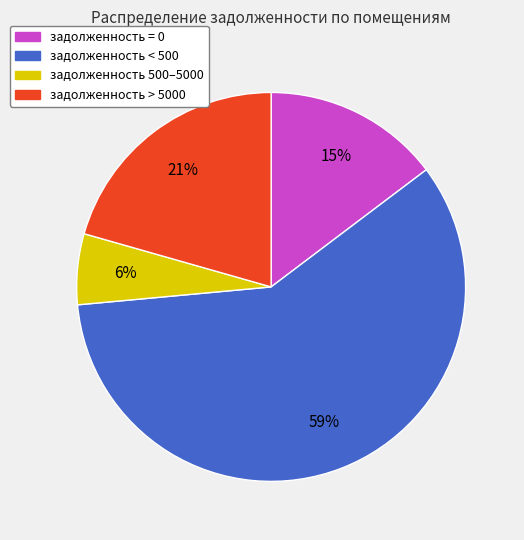

Does any single category account for the majority?

Yes